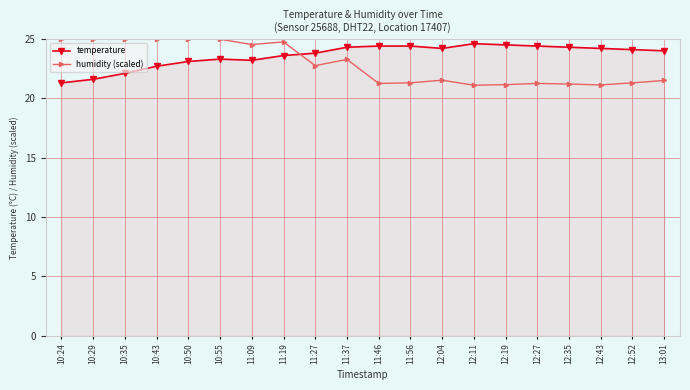

What is the label of the 8th point from the left?

11:19